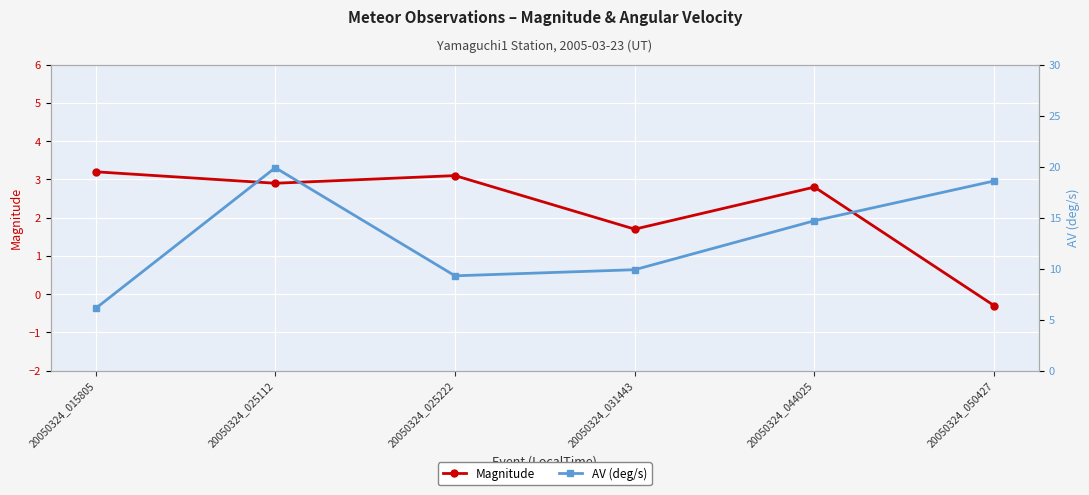

The Magnitude series shows -0.3 at 20050324_050427. True or false?

True